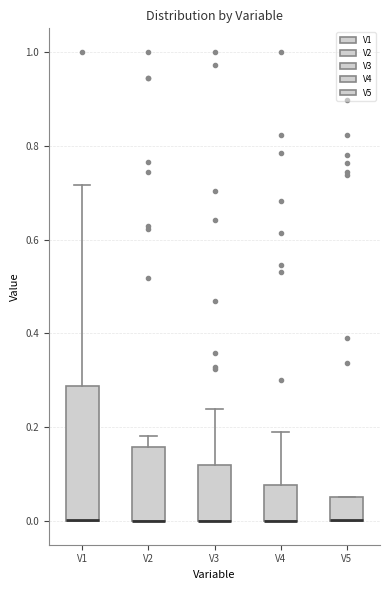

Reading left to right, transcribe this box plot: for each box, give where its median line is, the range the box spans, and where its two whiskers end, as read against the y-axis. The values are not printed on the chart, so give them approximately, as read against the axis.

V1: median 0.00 (drawn on the box's lower edge), box 0.00 to 0.28, whiskers 0.00 to 0.72
V2: median 0.00 (drawn on the box's lower edge), box 0.00 to 0.16, whiskers 0.00 to 0.18
V3: median 0.00 (drawn on the box's lower edge), box 0.00 to 0.12, whiskers 0.00 to 0.24
V4: median 0.00 (drawn on the box's lower edge), box 0.00 to 0.08, whiskers 0.00 to 0.20
V5: median 0.00 (drawn on the box's lower edge), box 0.00 to 0.06, whiskers 0.00 to 0.06